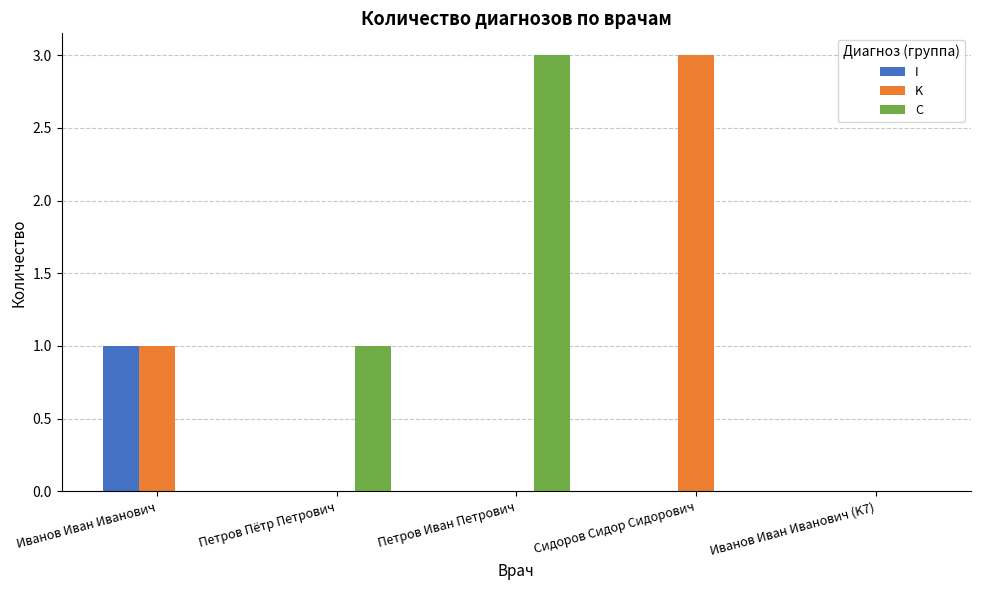

Between Петров Пётр Петрович and Иванов Иван Иванович (K7), which series saw the biggest shift?

C